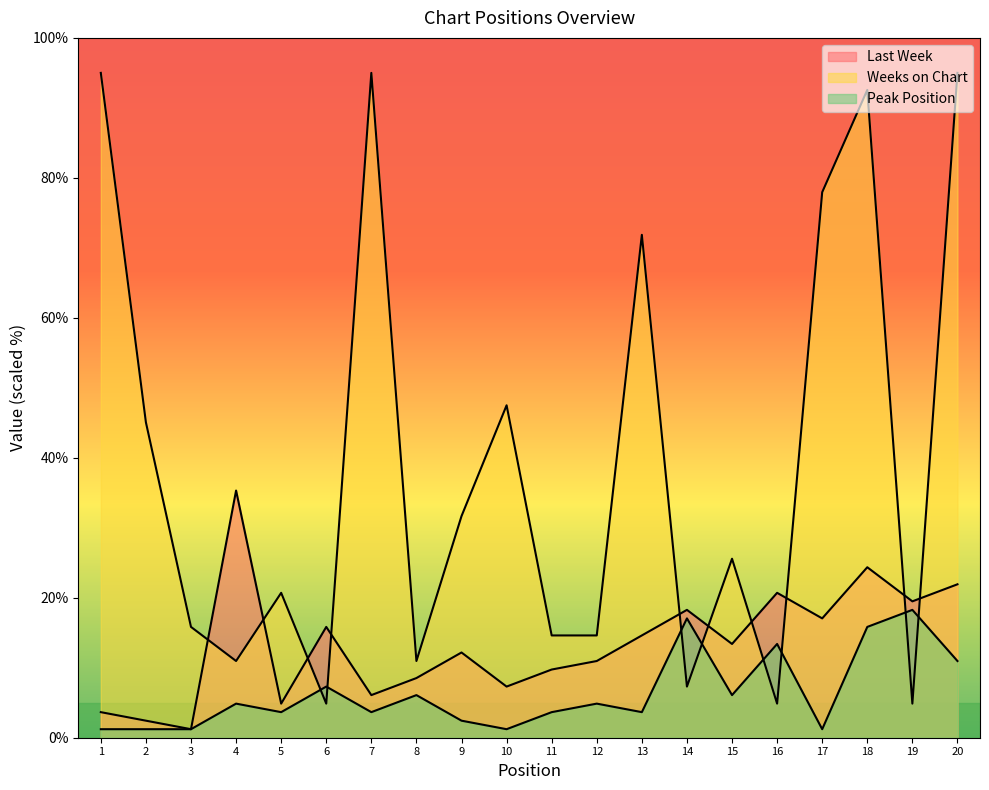

Reading right to left, extract all data points from this chart.

Last Week: 20=21.9	19=19.5	18=24.4	17=17.1	16=20.7	15=13.4	14=18.3	13=14.6	12=11.0	11=9.7	10=7.3	9=12.2	8=8.5	7=6.1	6=15.8	5=4.9	4=35.3	3=1.2	2=2.4	1=3.7
Weeks on Chart: 20=95.0	19=4.9	18=92.6	17=77.9	16=4.9	15=25.6	14=7.3	13=71.9	12=14.6	11=14.6	10=47.5	9=31.7	8=11.0	7=95.0	6=4.9	5=20.7	4=11.0	3=15.8	2=45.1	1=95.0
Peak Position: 20=11.0	19=18.3	18=15.8	17=1.2	16=13.4	15=6.1	14=17.1	13=3.7	12=4.9	11=3.7	10=1.2	9=2.4	8=6.1	7=3.7	6=7.3	5=3.7	4=4.9	3=1.2	2=1.2	1=1.2